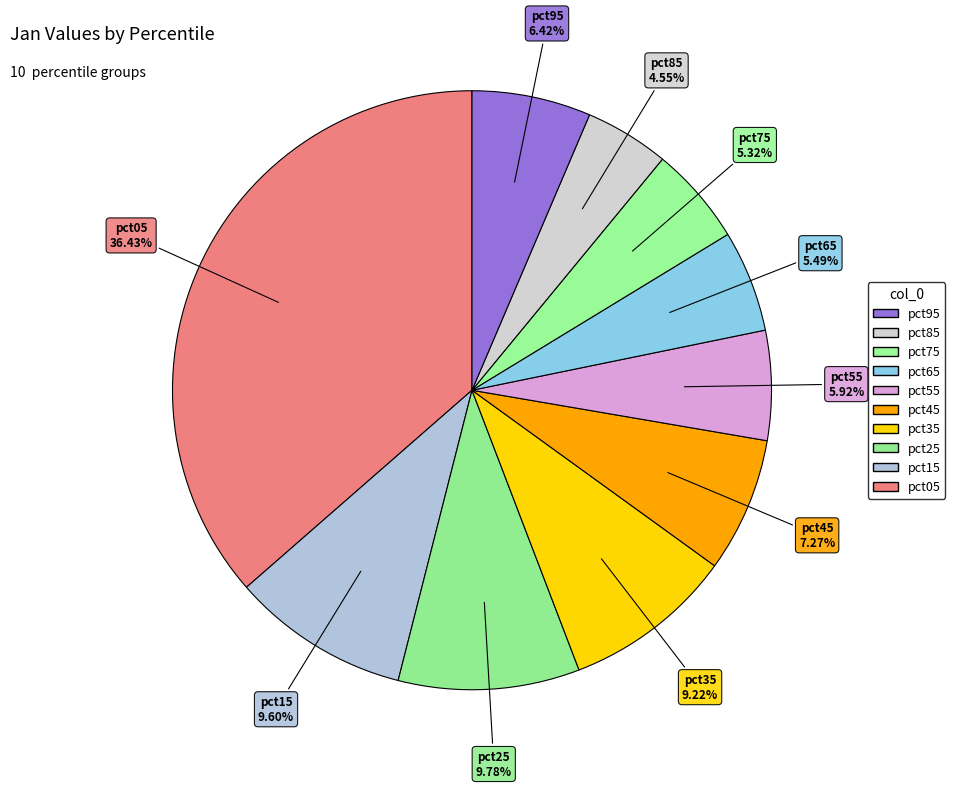

Rank the categories by value from lowest to highest.

pct85, pct75, pct65, pct55, pct95, pct45, pct35, pct15, pct25, pct05